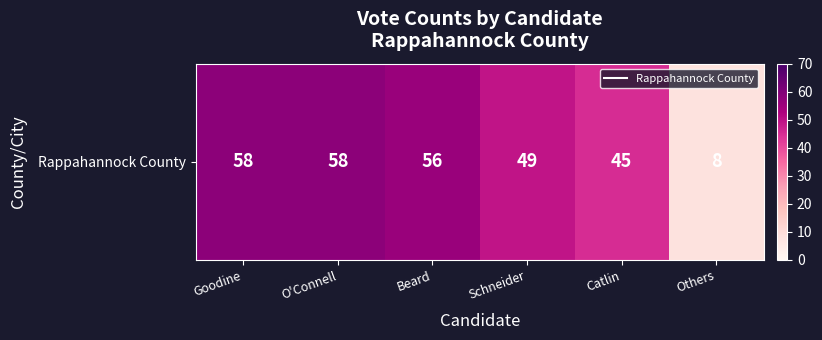

What is the change in value from Goodine to Others?

-50